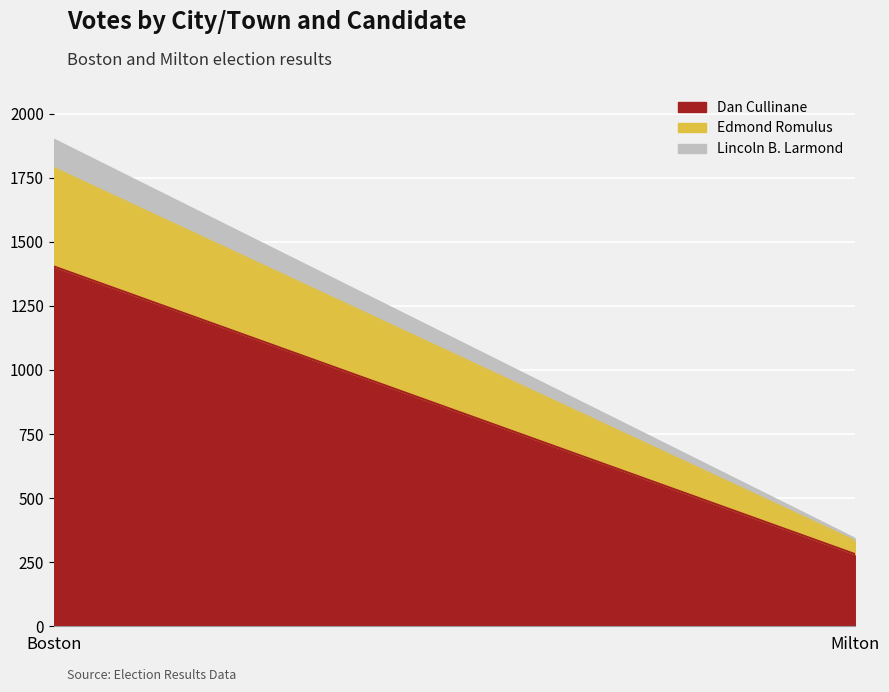

What is the maximum value shown in the chart?

1404